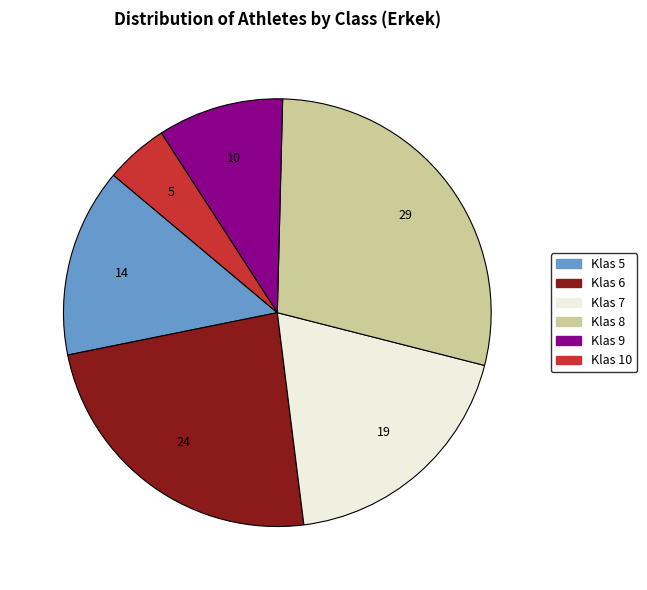

True or false: Klas 5 accounts for 14% of the total.

True